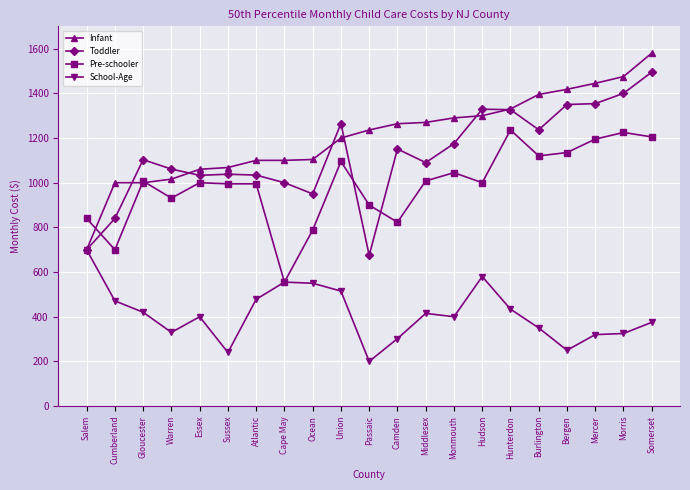

How many data points does each series have?

21